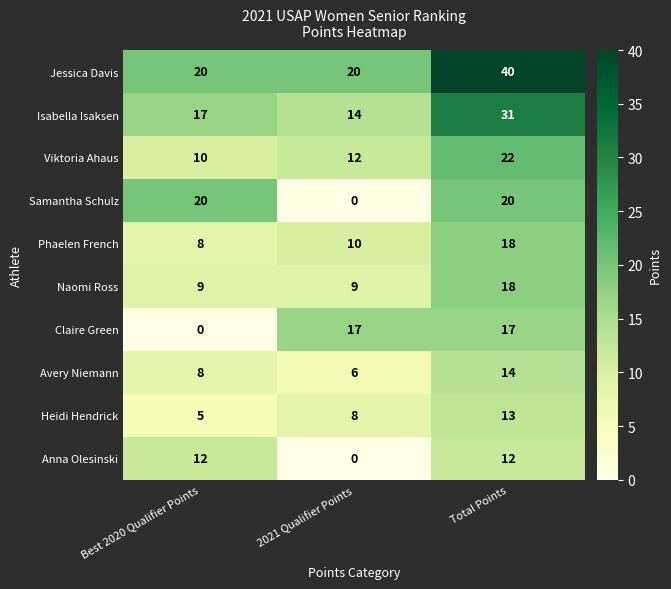

Which series changed the most between Best 2020 Qualifier Points and Total Points?

Jessica Davis